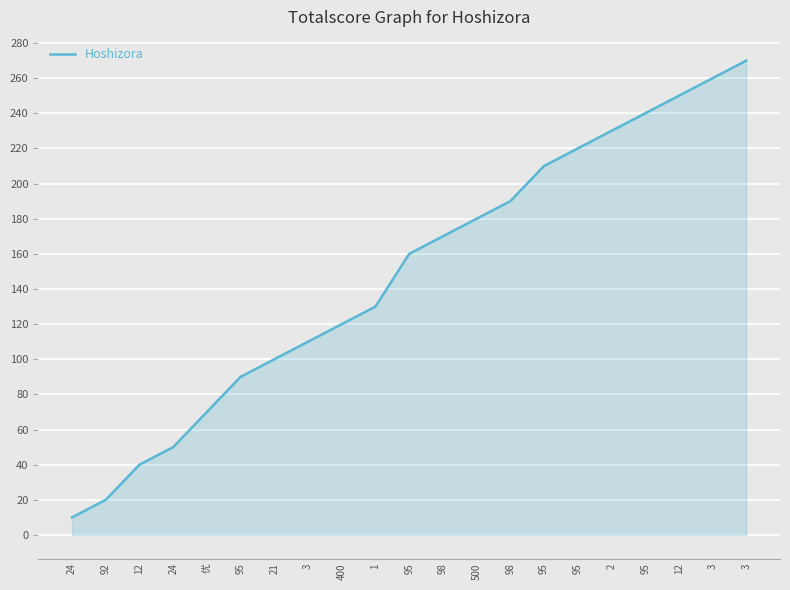

What is the greatest value displayed?

270